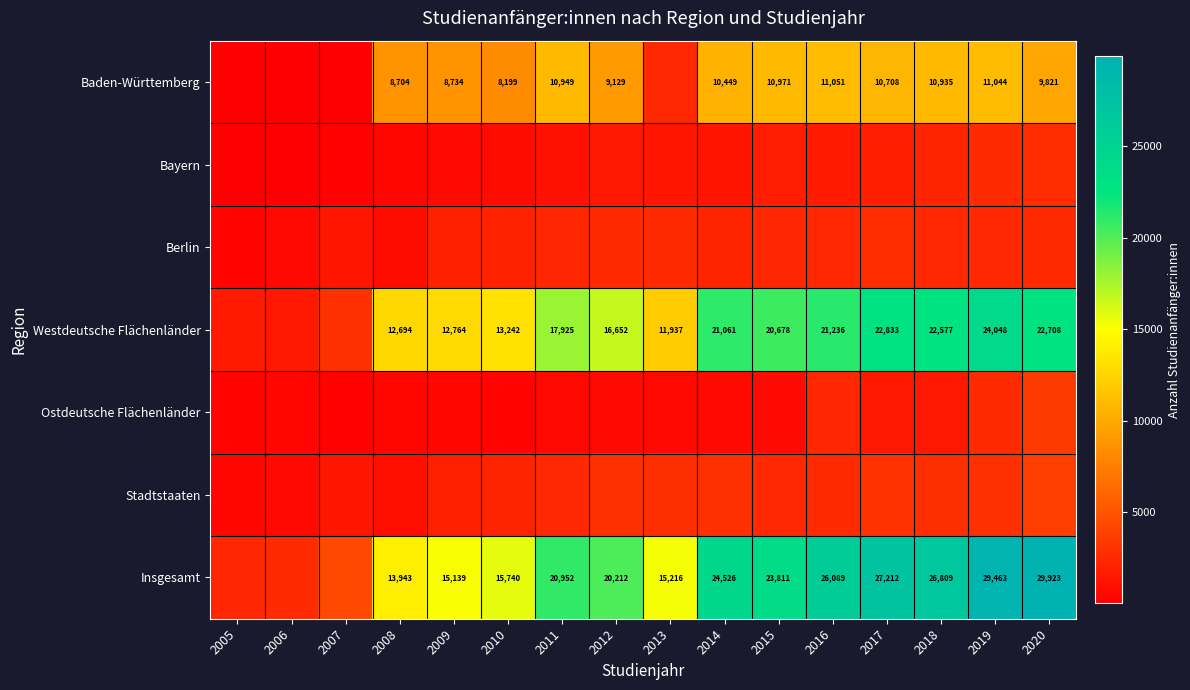

The Westdeutsche Flächenländer series shows 18521 at 2010. True or false?

False